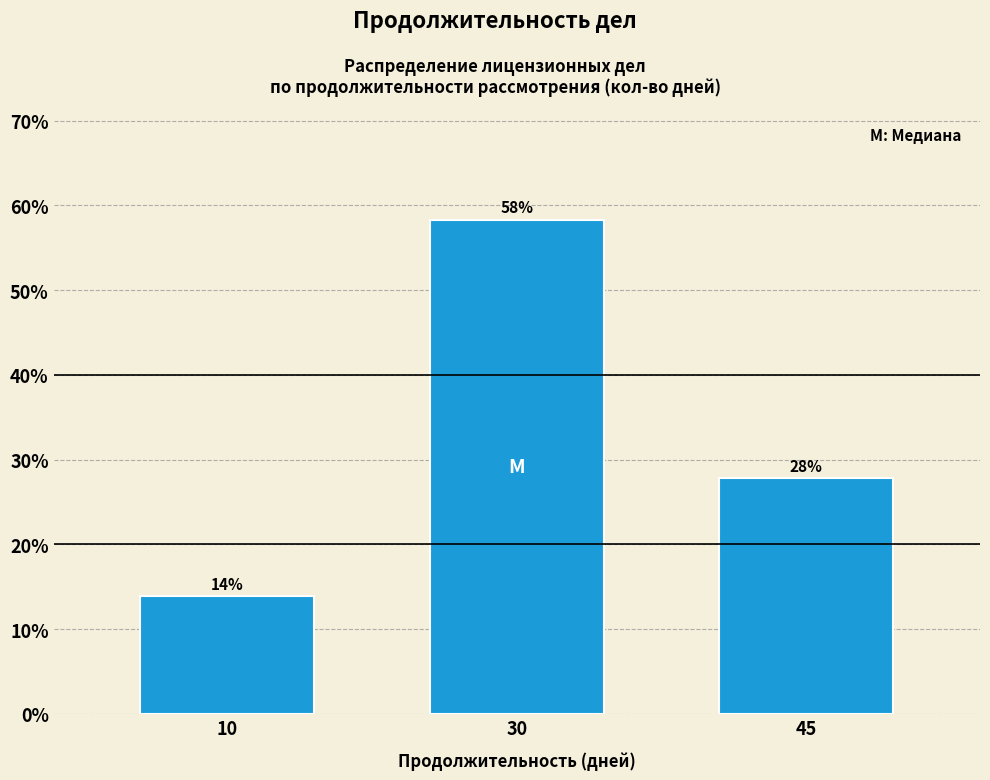

Does the chart contain any negative values?

No